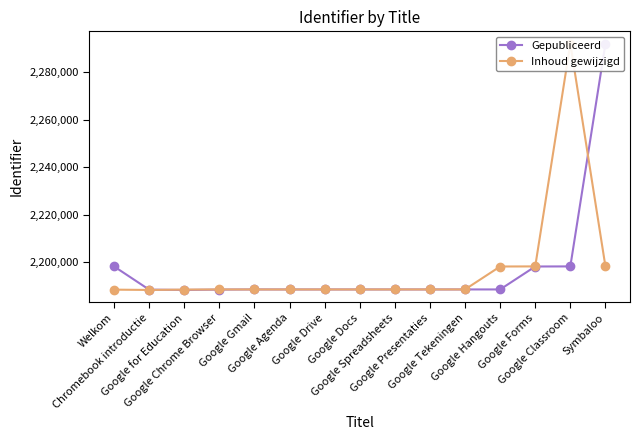

What position from the left is Chromebook introductie?

2